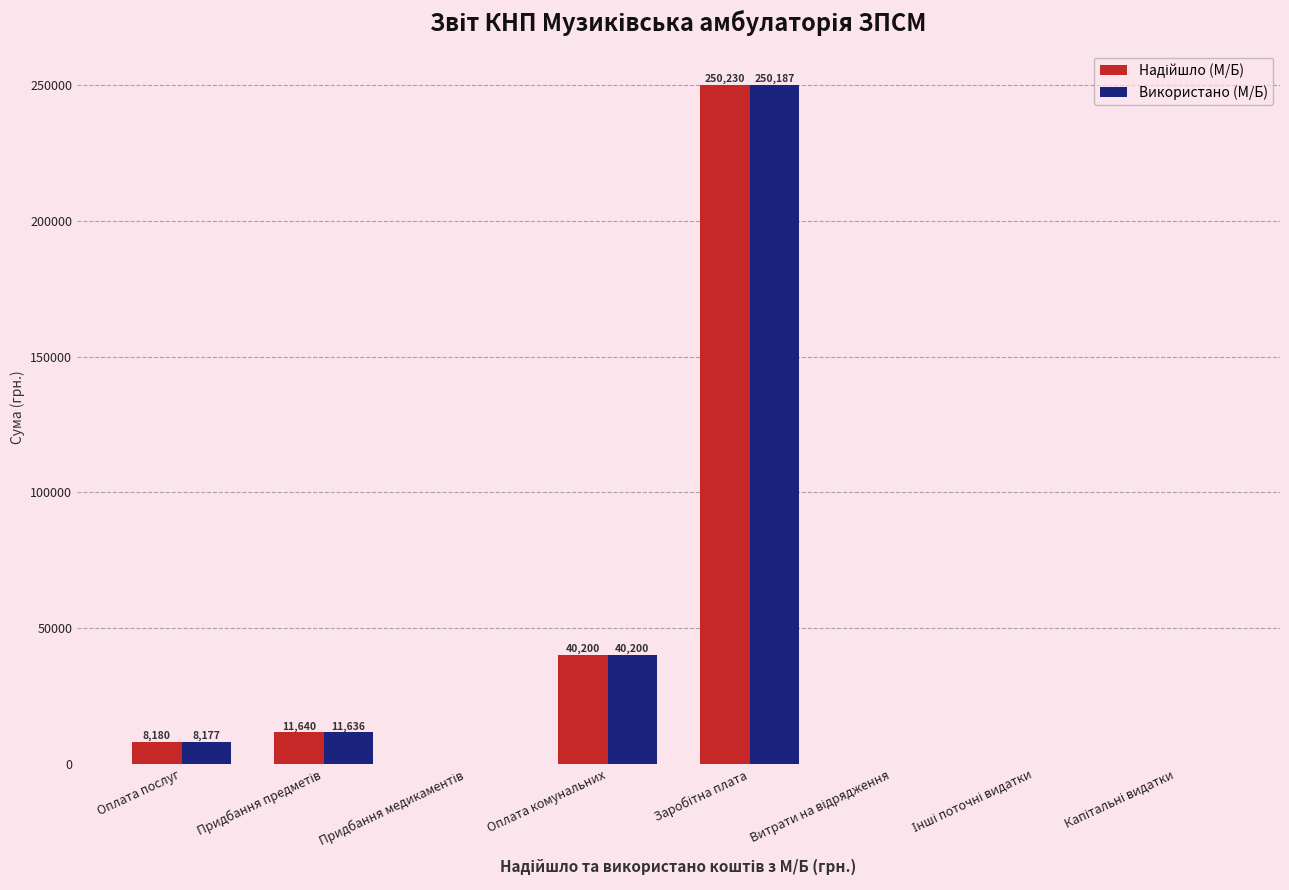

Is it true that Використано (М/Б) equals 40200.7 at Оплата комунальних?

True